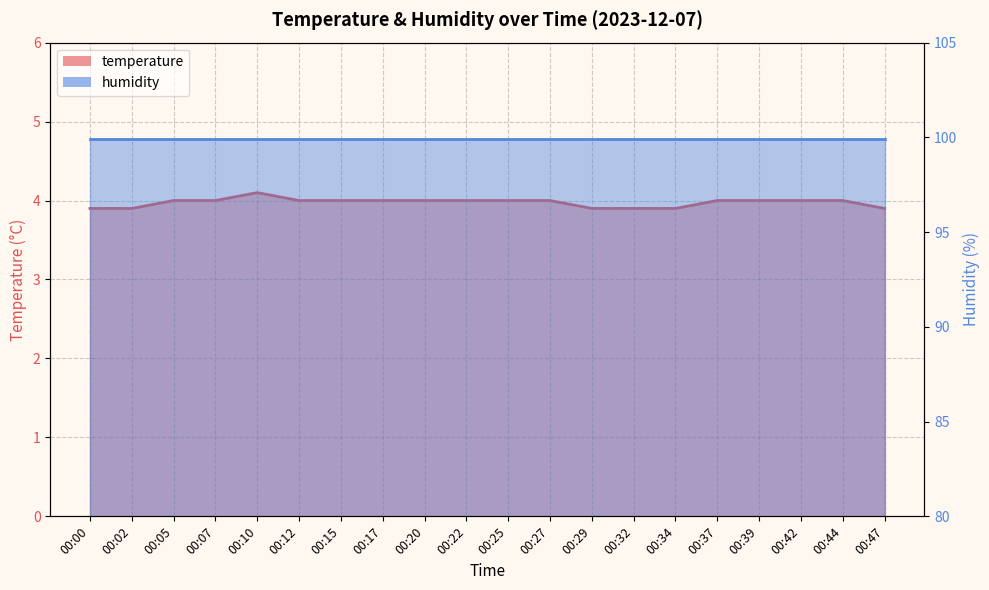

Does the chart display data point markers on the line(s)?

No